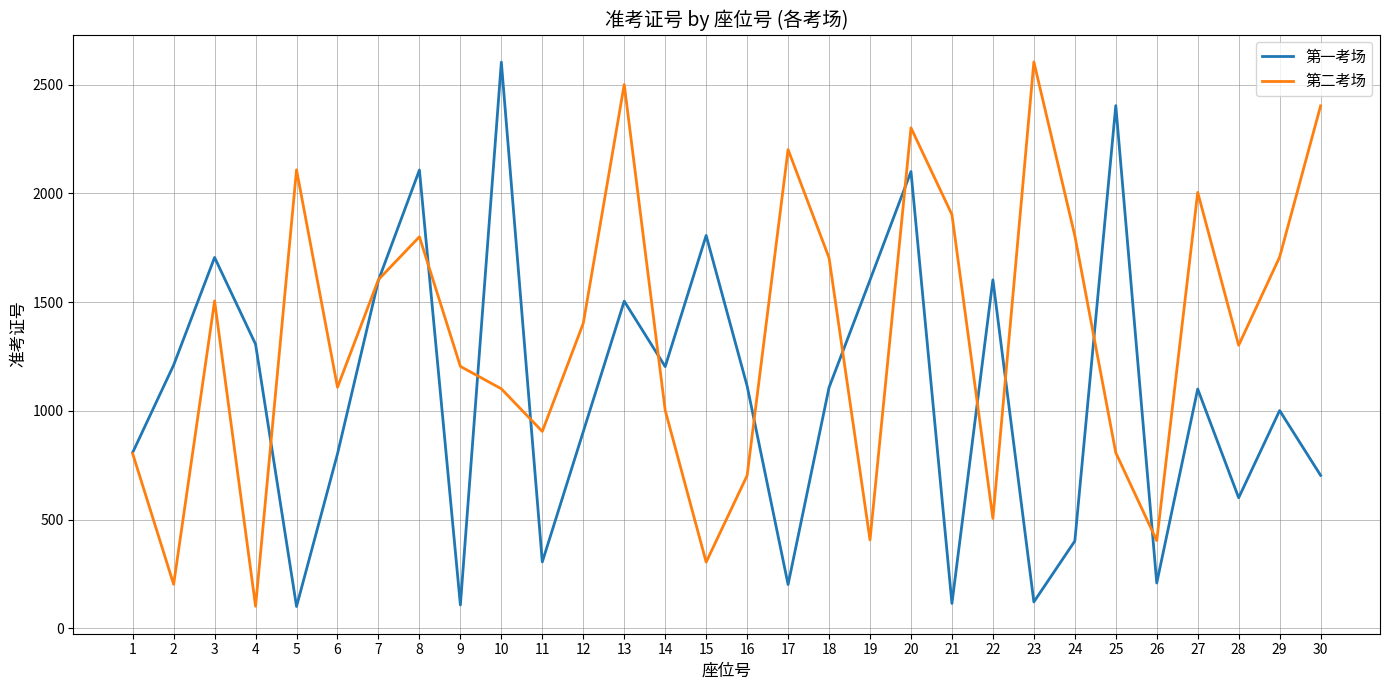

What is the spread (max minus min) of values at 5?

2008